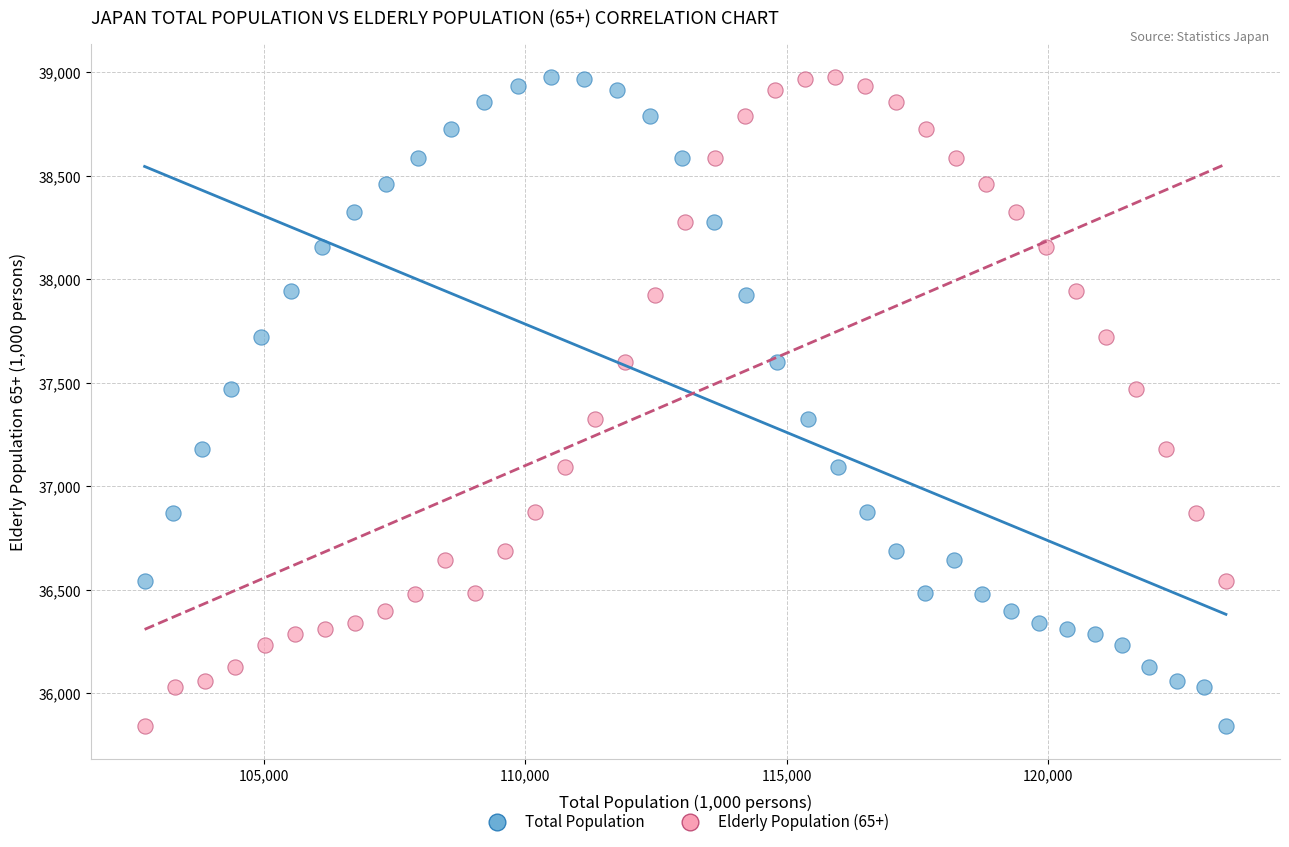

What are all the series names shown in the legend?

Total Population, Elderly Population (65+)